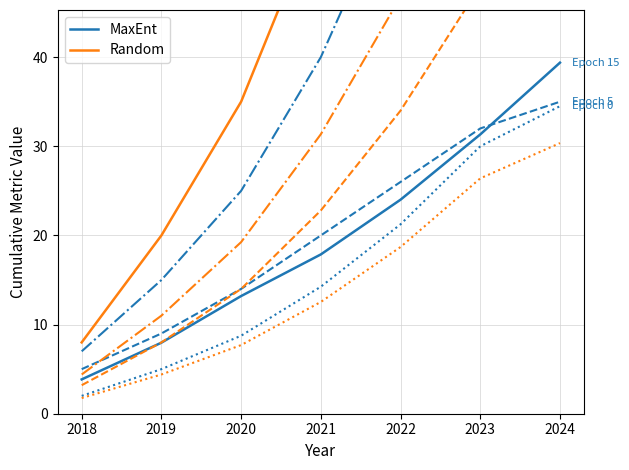

Where is MaxEnt nearest to the value 21?

2022